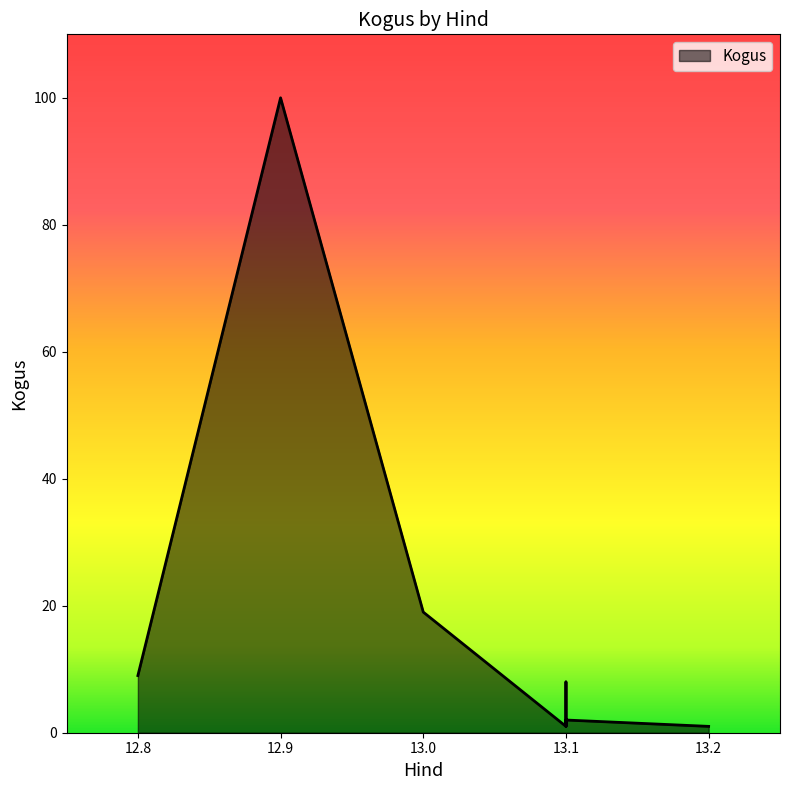

What is the sum of all values?

141